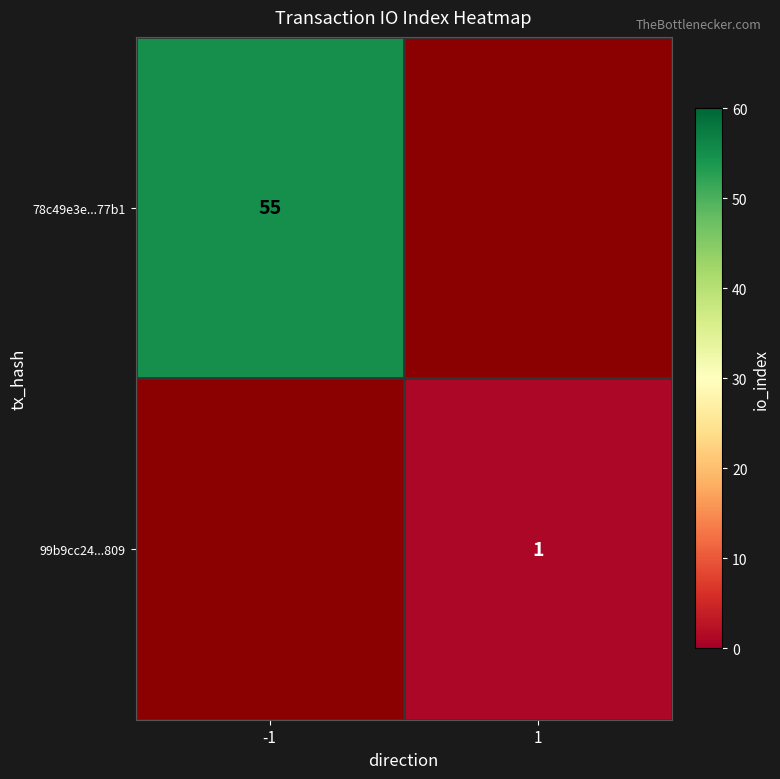

The 78c49e3e...77b1 series shows 21 at -1. True or false?

False